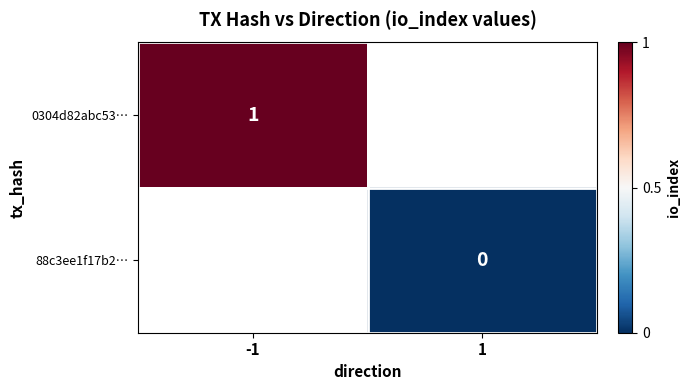

The 0304d82abc53… series shows 1 at -1. True or false?

True